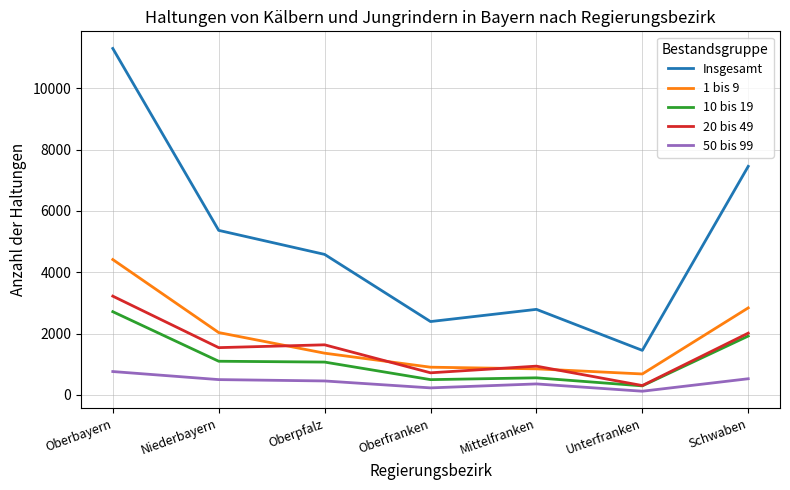

Which series has the widest spread of values?

Insgesamt